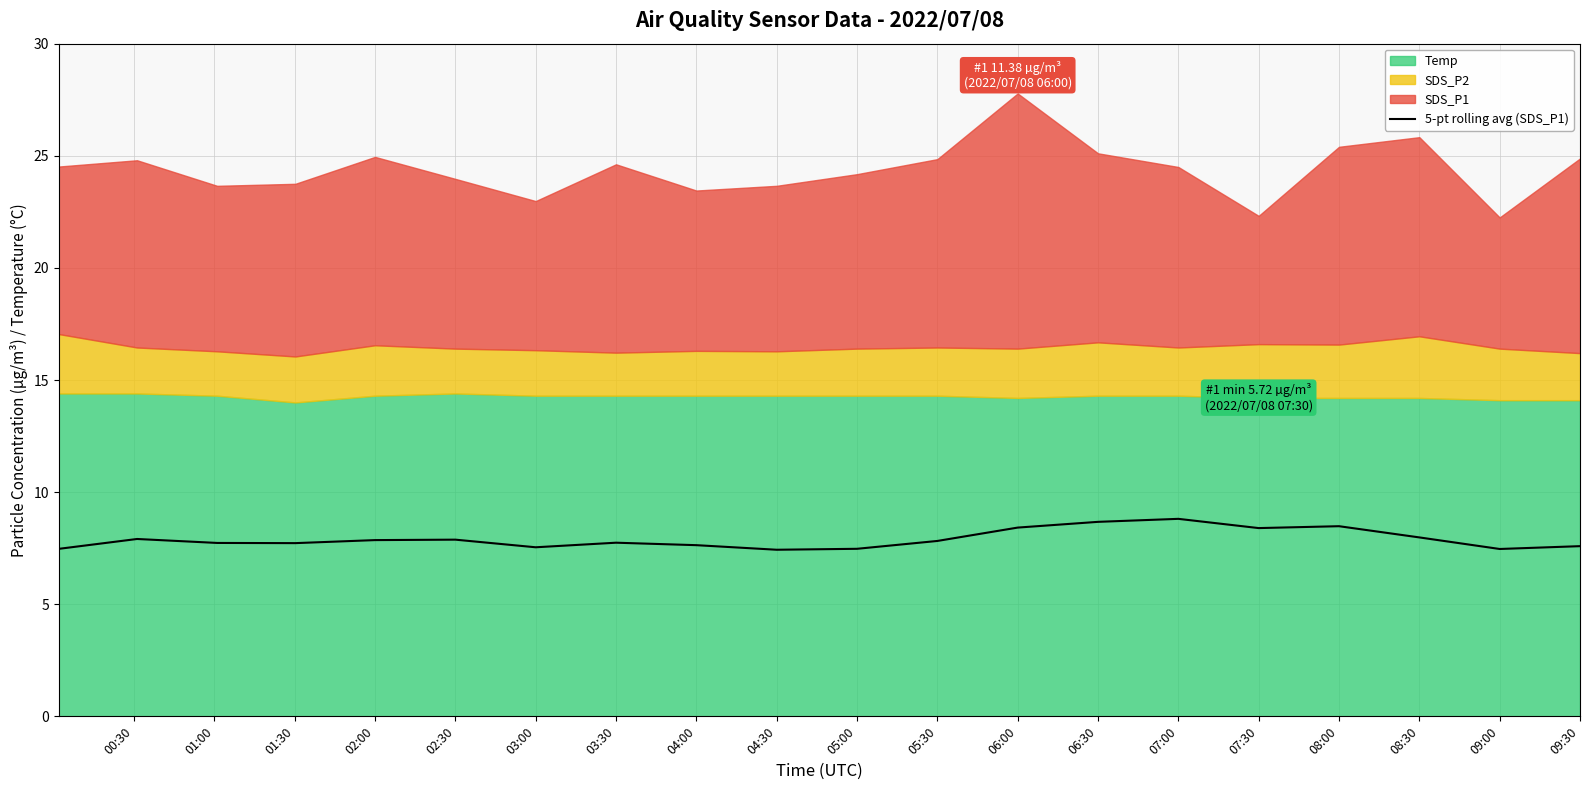

True or false: 5-pt rolling avg (SDS_P1) has a value of 12.1 at 06:30.

False